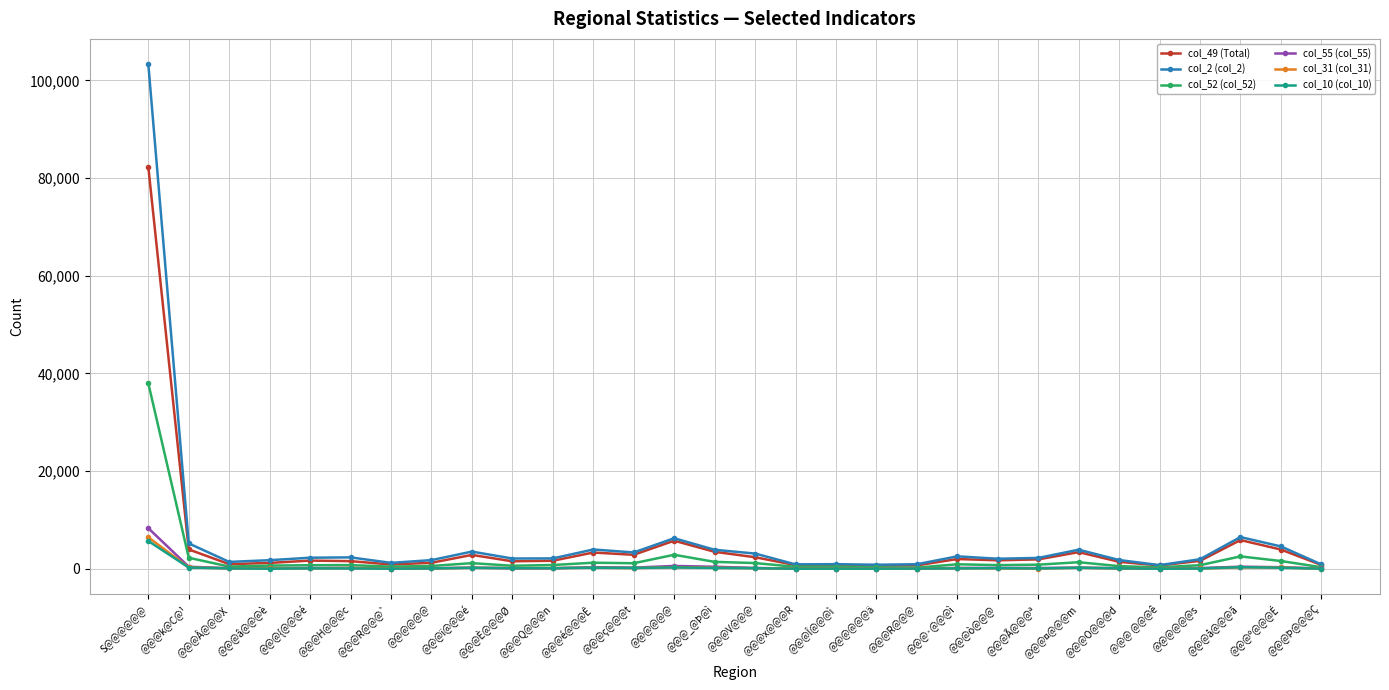

Reading right to left, list all the values displayed in this chart.

col_49 (Total): 798	3959	5902	1644	696	1451	3435	1944	1757	2018	727	651	757	776	2389	3501	5773	2884	3355	1668	1558	2863	1253	902	1588	1700	1224	966	3984	82288
col_2 (col_2): 918	4598	6515	1975	770	1818	3929	2244	2081	2569	956	852	971	924	3140	3916	6275	3368	3970	2144	2125	3541	1796	1236	2357	2288	1781	1431	5218	103318
col_52 (col_52): 339	1616	2556	760	318	563	1370	862	772	943	262	325	440	424	1194	1440	2889	1160	1265	795	646	1177	602	461	775	757	676	471	2278	37996
col_55 (col_55): 86	349	449	175	58	140	260	185	203	202	55	62	57	62	195	439	600	266	358	123	134	257	145	76	184	185	146	145	438	8332
col_31 (col_31): 31	289	296	86	31	104	228	81	121	148	54	67	38	53	151	230	325	169	234	164	166	228	83	78	194	101	122	119	302	6466
col_10 (col_10): 43	241	350	80	27	119	233	93	151	108	60	50	47	39	142	200	293	190	243	151	151	219	100	46	103	113	50	101	279	5707